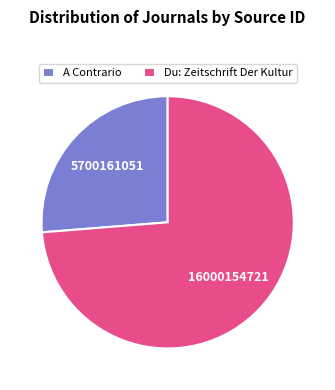

Is there a majority slice in this chart?

Yes